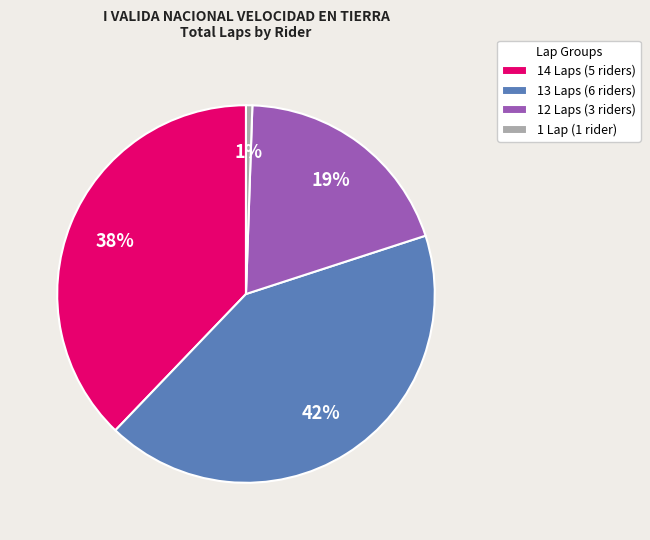

What is the smallest slice in the pie chart?

1 Lap (1 rider)